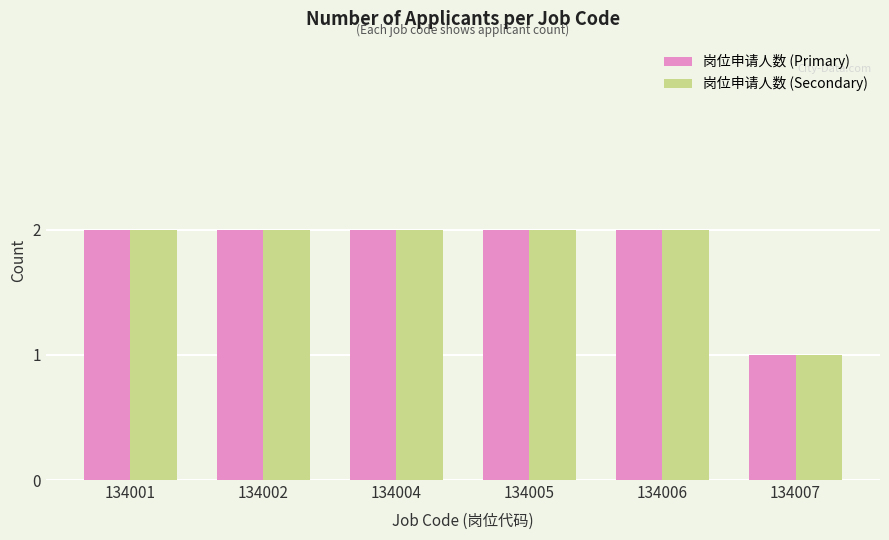

Reading right to left, extract all data points from this chart.

岗位申请人数 (Primary): 1	2	2	2	2	2
岗位申请人数 (Secondary): 1	2	2	2	2	2